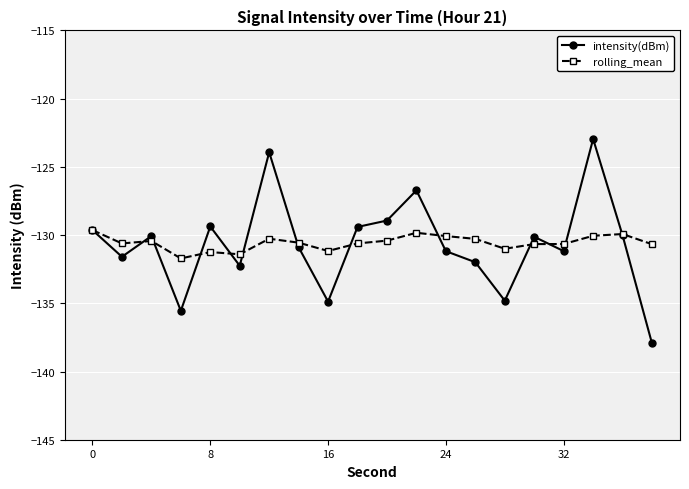

How many data points does each series have?

20